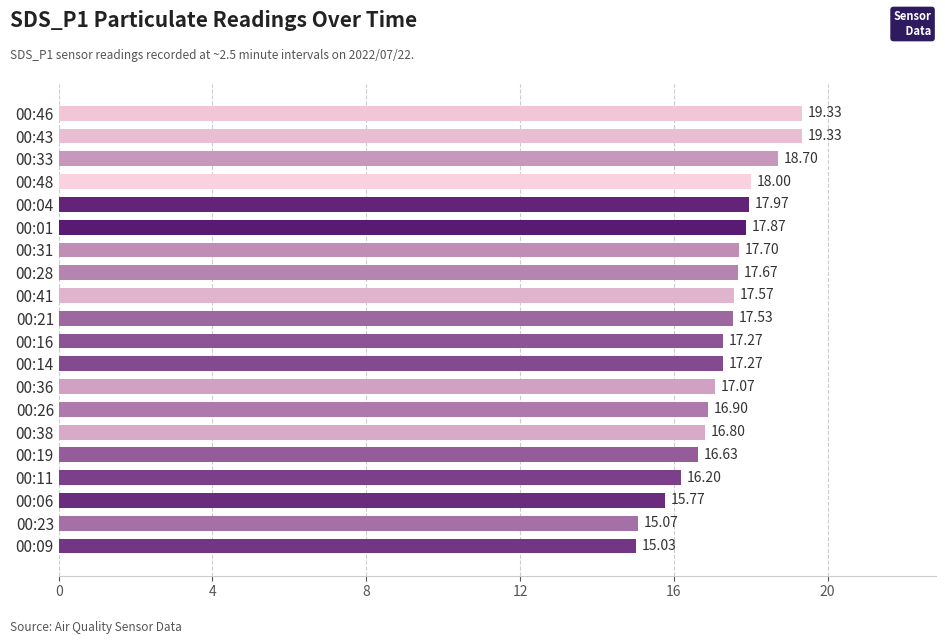

Does the chart contain any negative values?

No